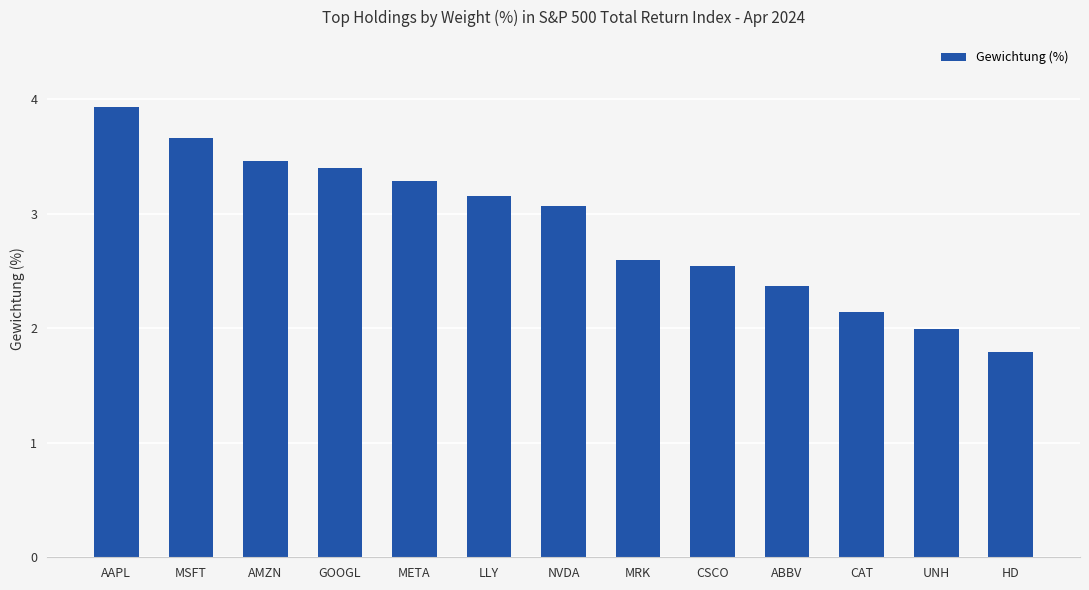

What is the sum of the values at AAPL and UNH?

5.9